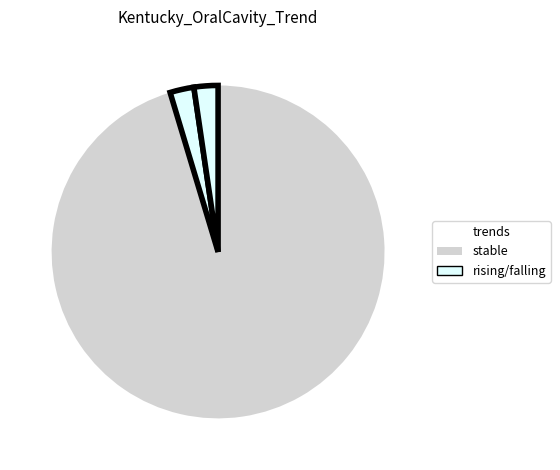

Which slice is the largest?

stable